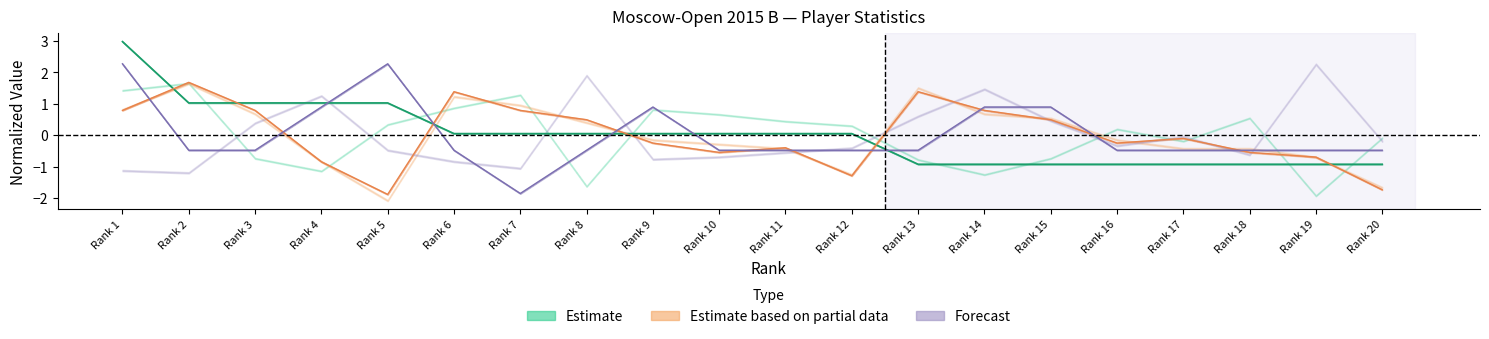

Which series has the largest range (max minus min)?

Forecast (line)